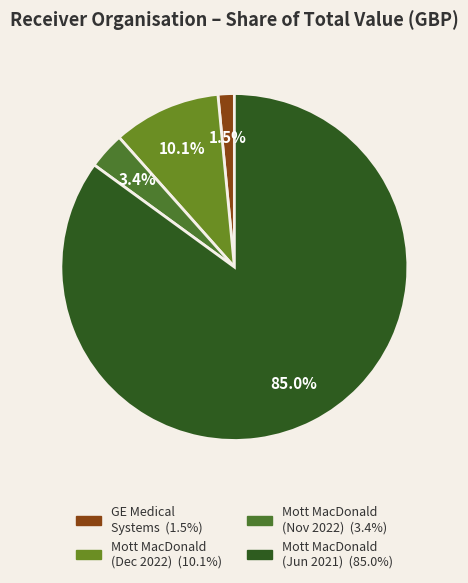

How many slices are in this pie chart?

4